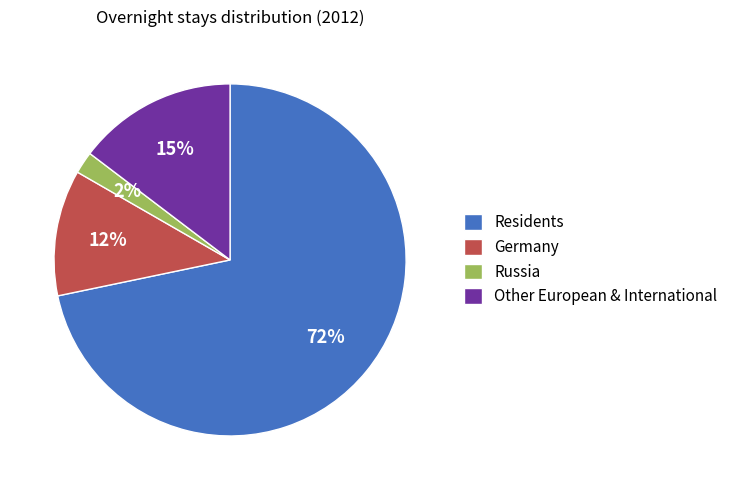

Is the sum of Other European & International and Residents greater than half?

Yes